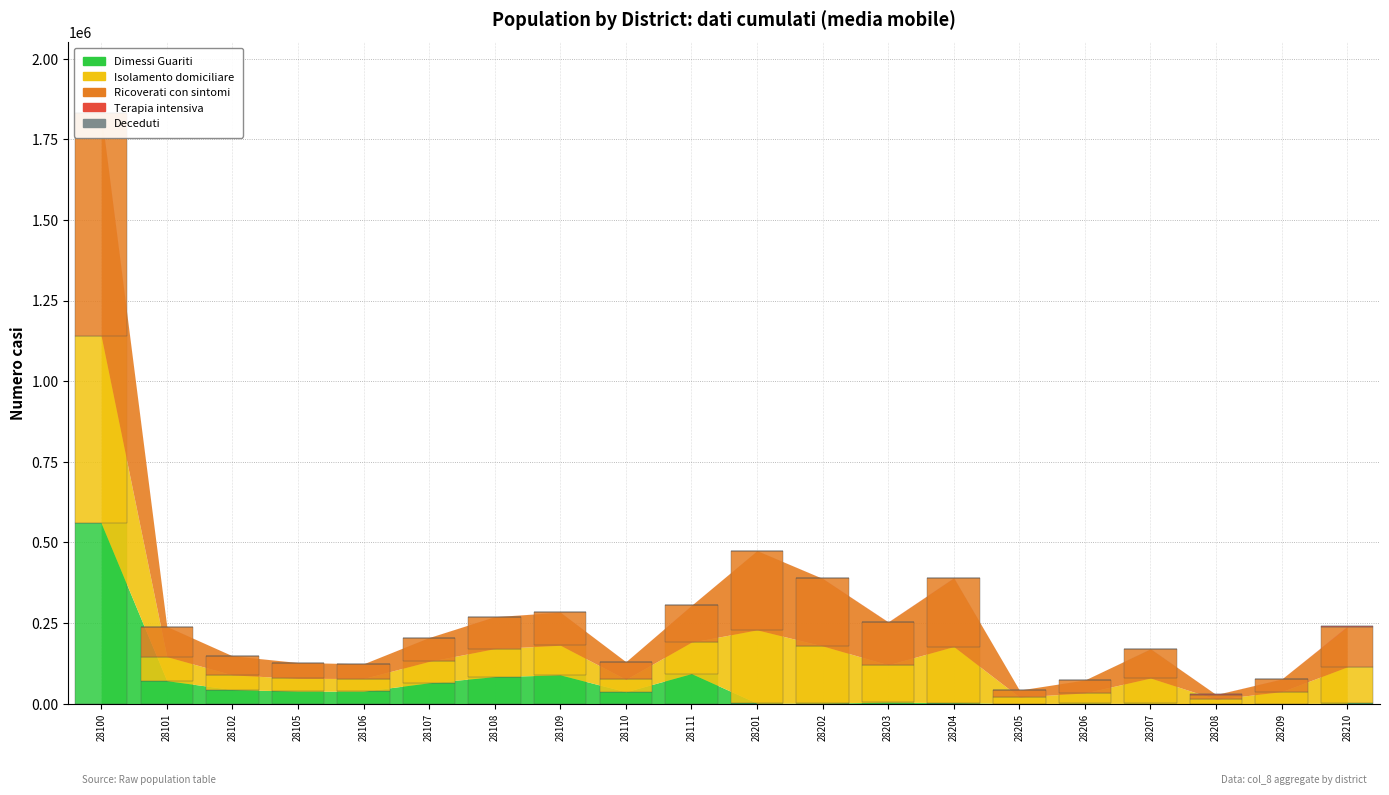

Which label corresponds to the largest value in the chart?

28100